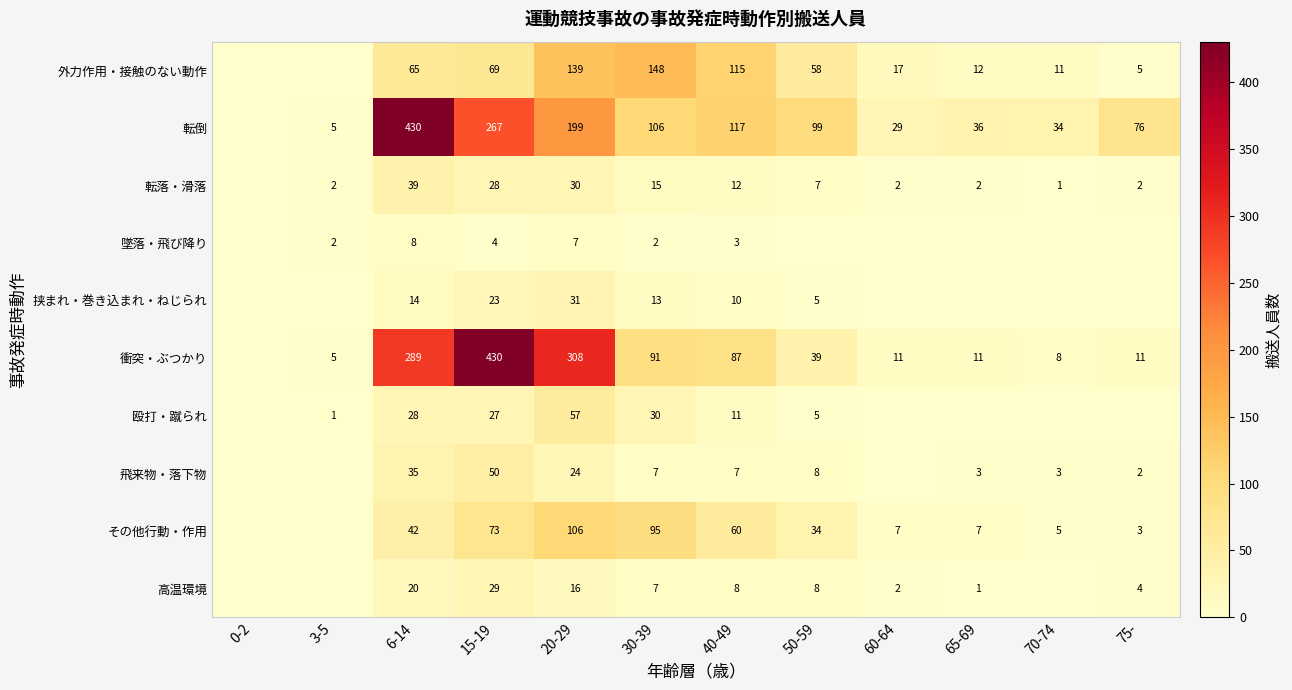

The その他行動・作用 series shows 140 at 30-39. True or false?

False